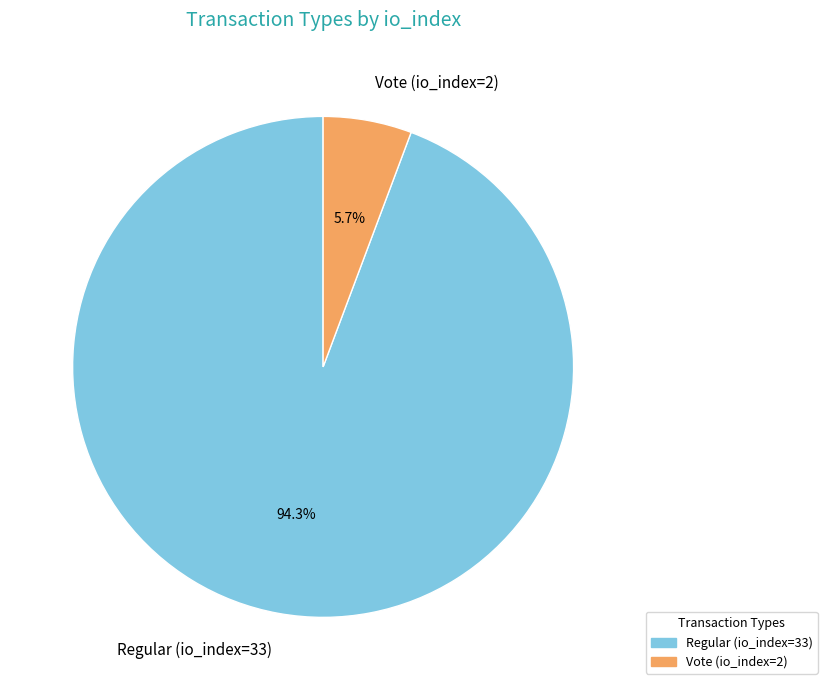

To the nearest percent, what portion does Vote (io_index=2) represent?

6%